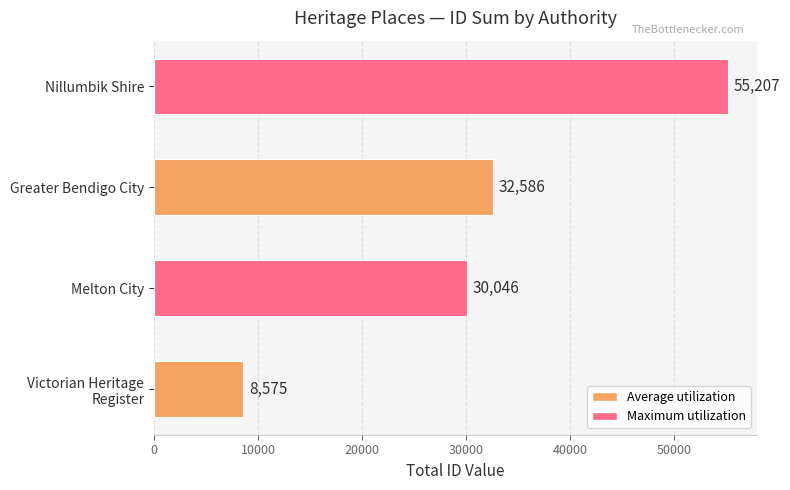

What is the change in value from Greater Bendigo City to Nillumbik Shire?

+22621